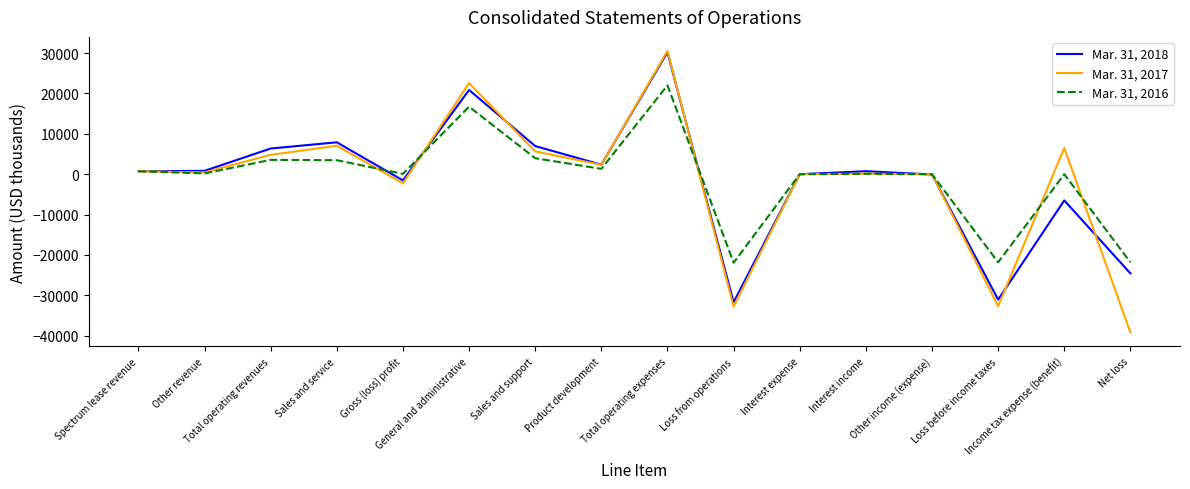

List the series in order of their overall mean, highest first.

Mar. 31, 2016, Mar. 31, 2018, Mar. 31, 2017